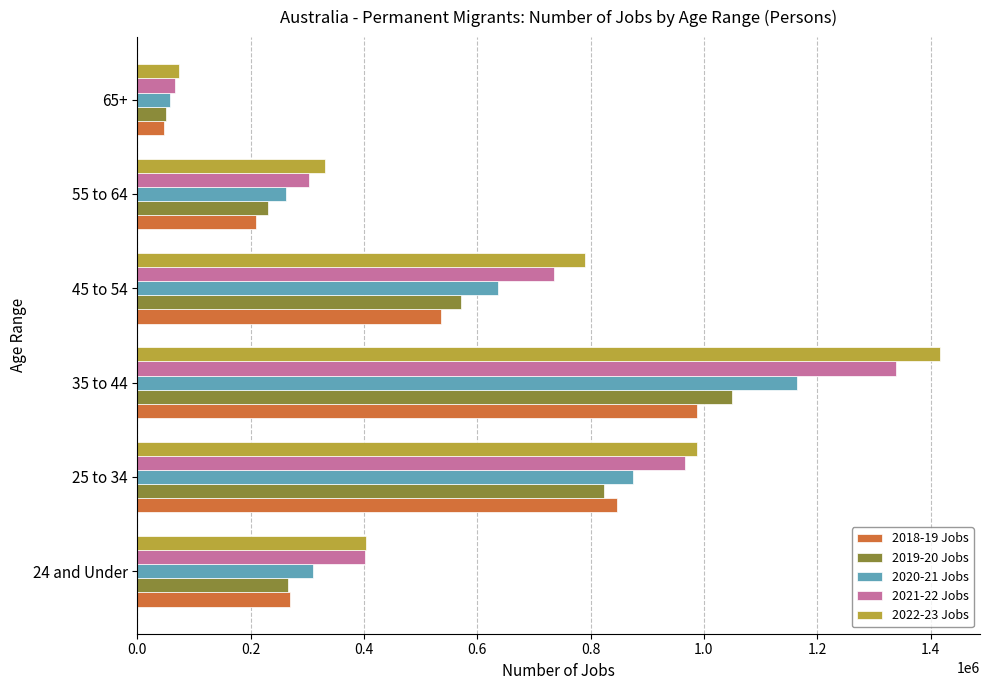

Rank the categories by 2021-22 Jobs value from lowest to highest.

65+, 55 to 64, 24 and Under, 45 to 54, 25 to 34, 35 to 44